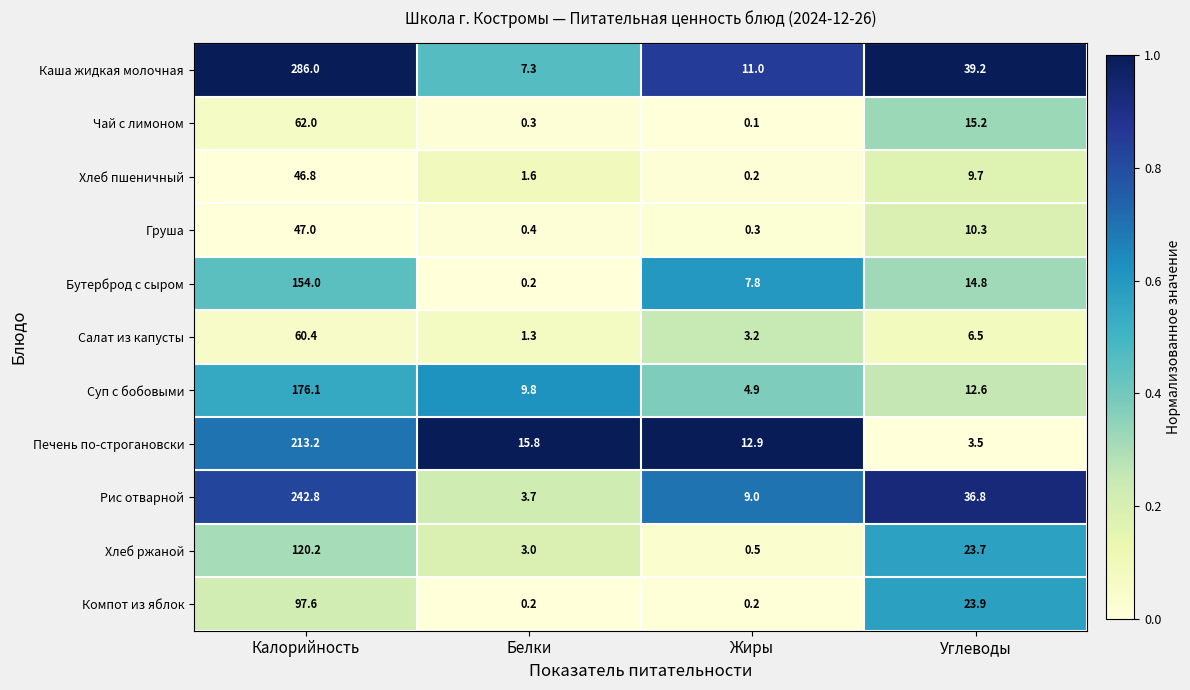

At which category does the chart reach its minimum across all series?

Жиры